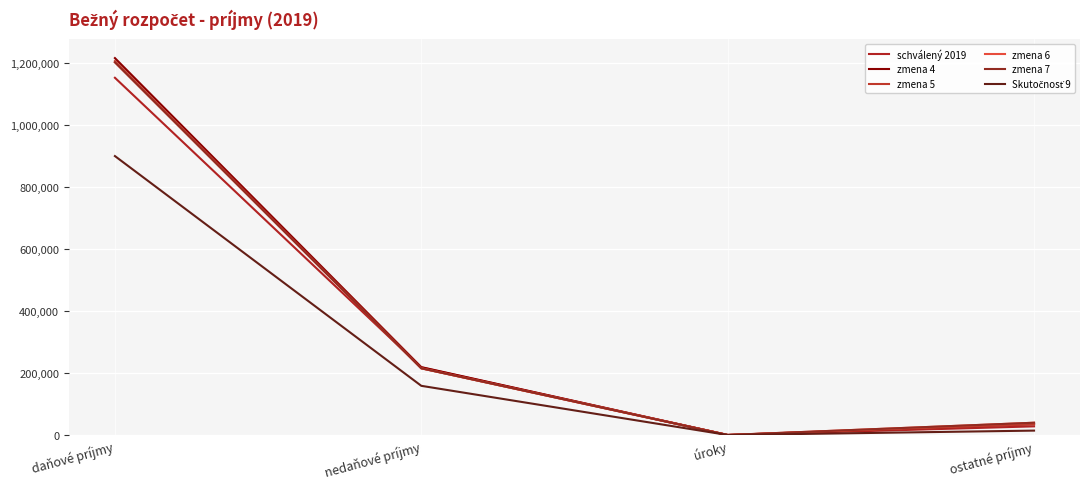

What is the value of the zmena 7 point at the 1st from the left?

1201580